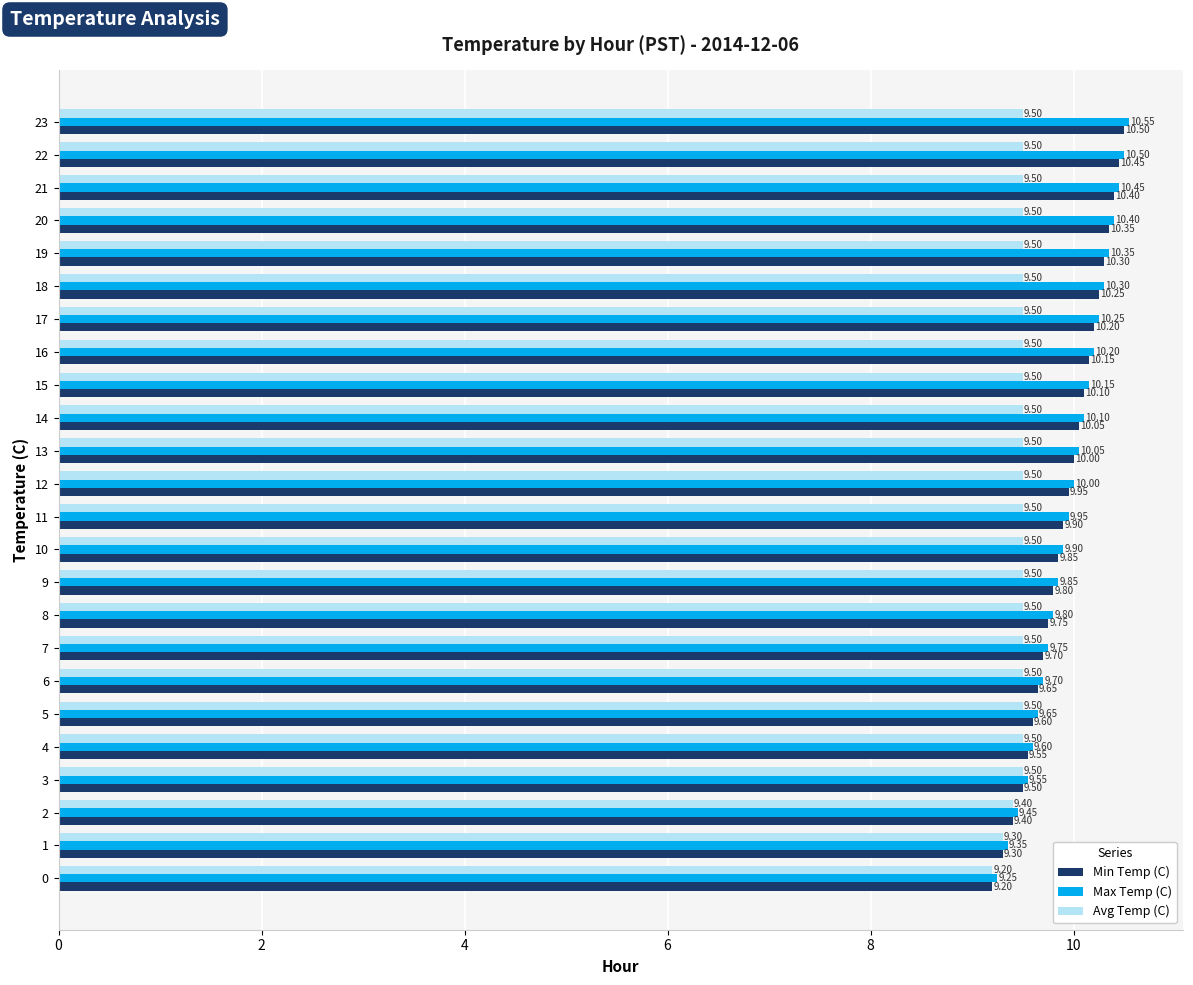

At which category is the sum across all series the highest?

23